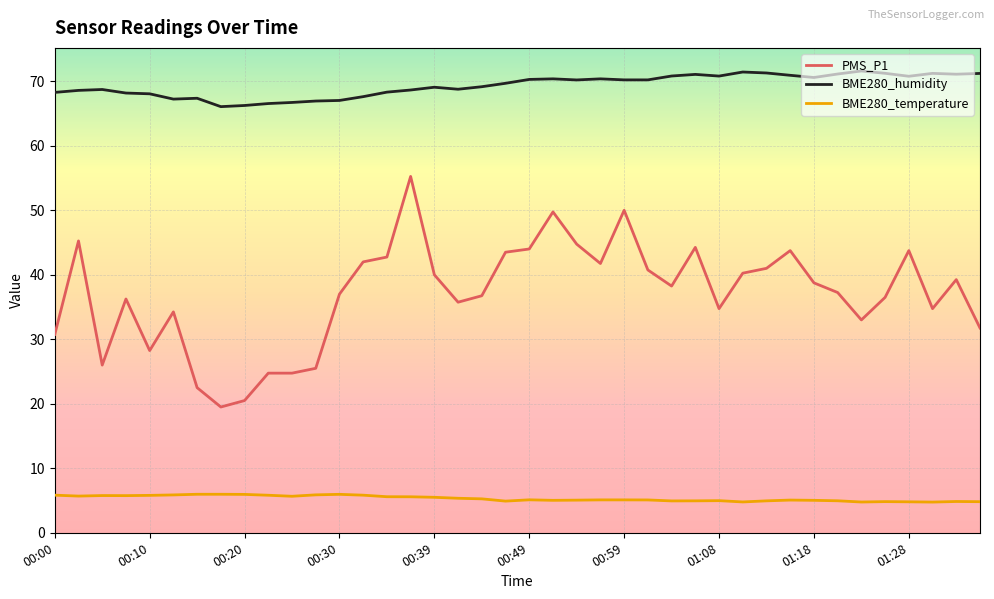

What is the difference between the maximum and minimum values in the BME280_humidity series?

5.5